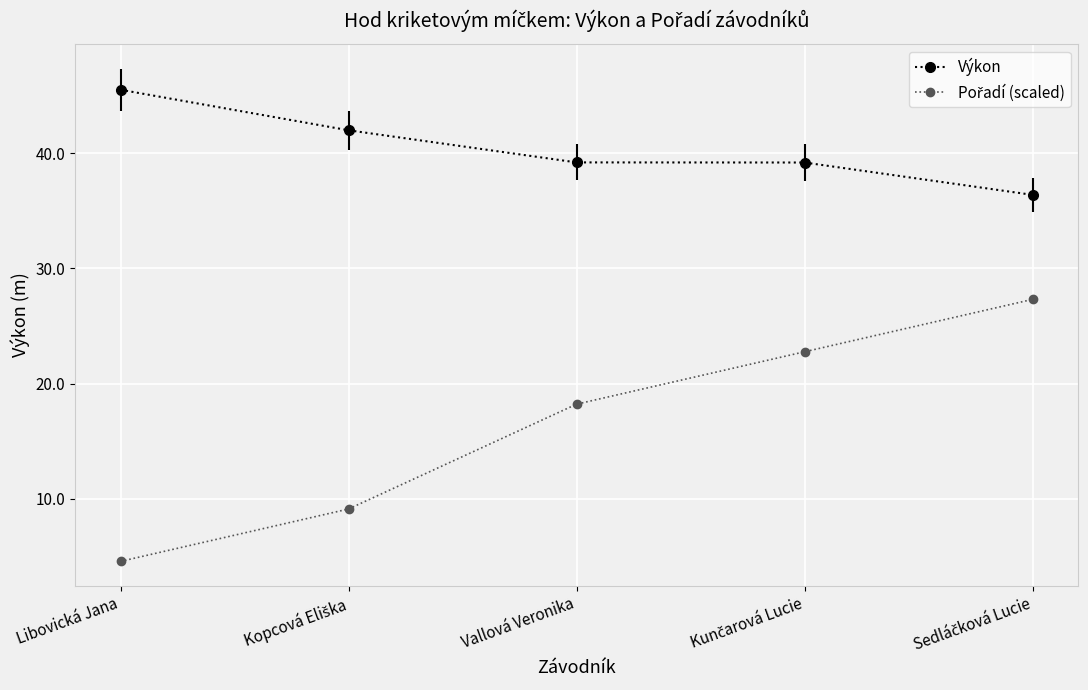

Is it true that Výkon equals 27.1 at Libovická Jana?

False